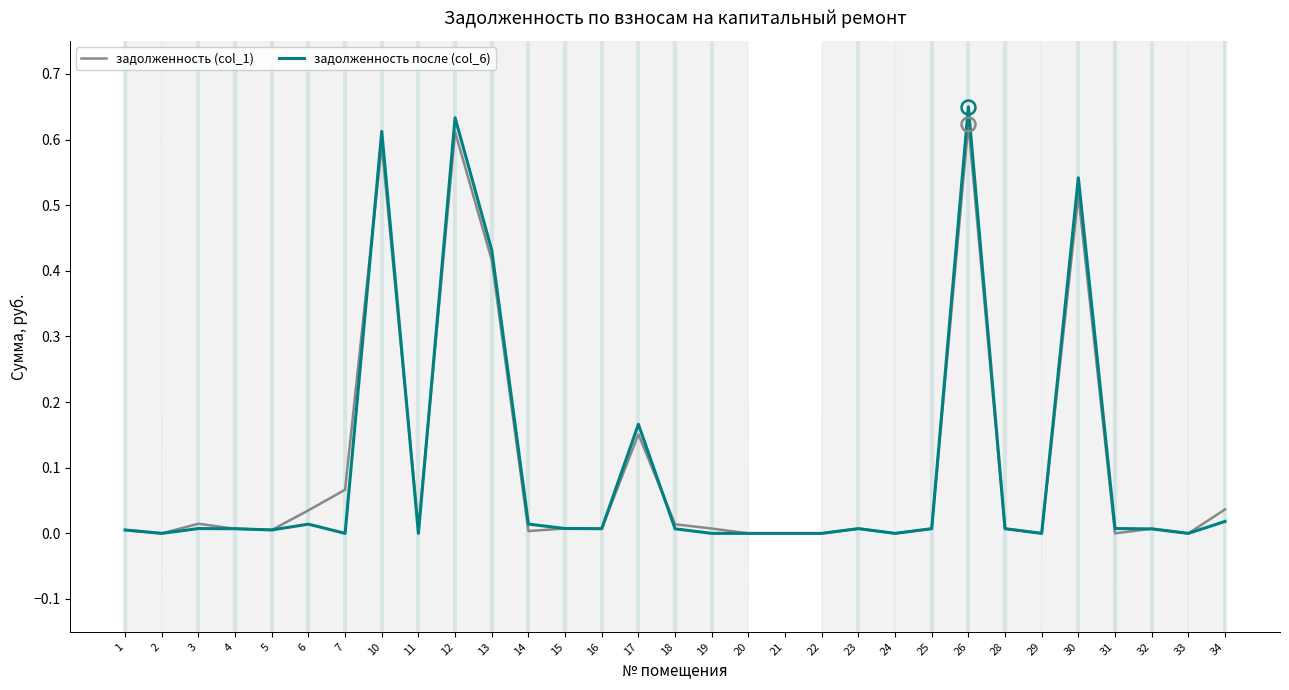

At 13, list the series in order from smallest to largest.

задолженность (col_1), задолженность после (col_6)